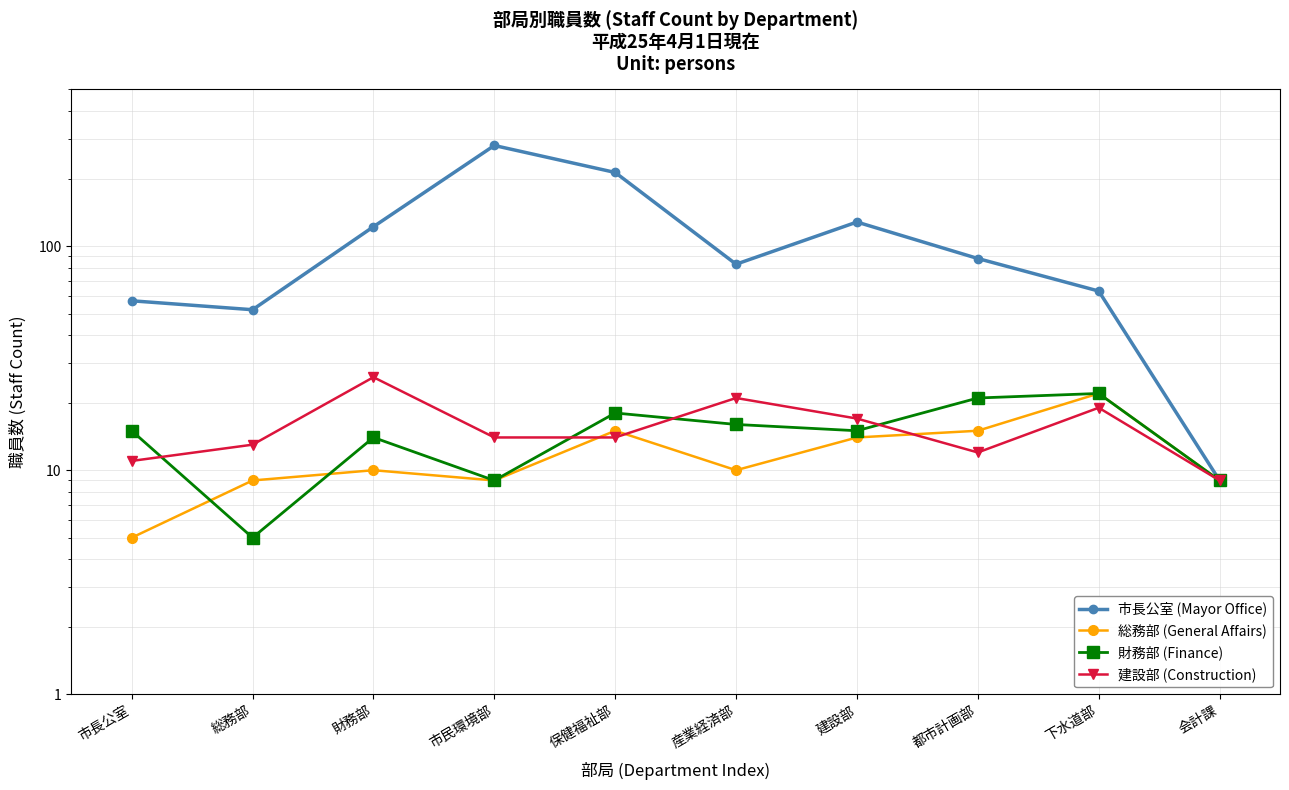

Is the value of 財務部 (Finance) at 市長公室 greater than the value of 建設部 (Construction) at 総務部?

Yes